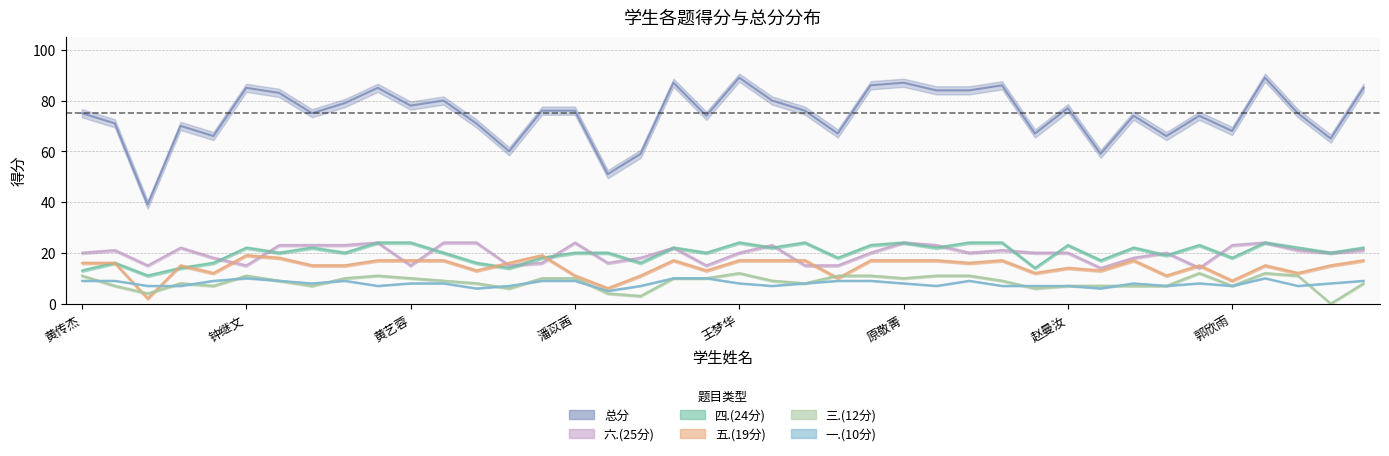

At which label is 五.(19分) closest to 10?

杨毅